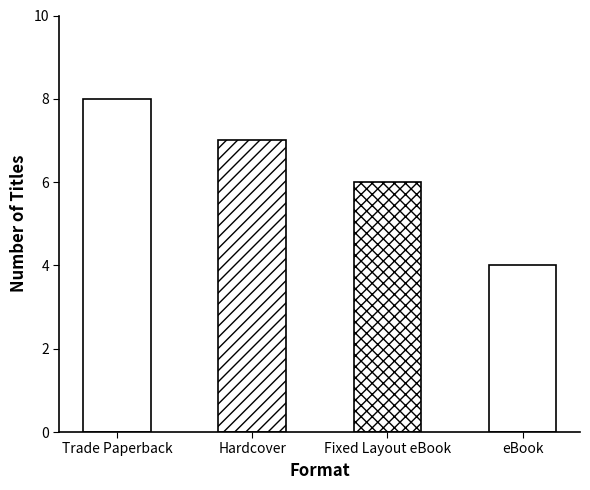

List the labels in order of value, smallest first.

eBook, Fixed Layout eBook, Hardcover, Trade Paperback